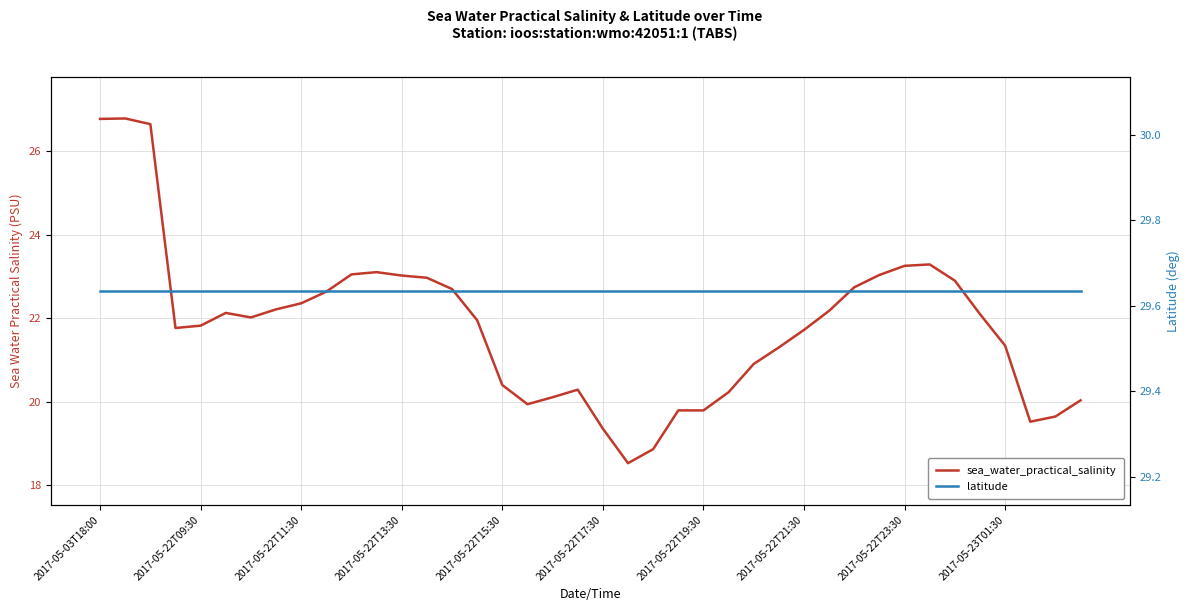

Reading left to right, transcribe all the data shown in this chart.

sea_water_practical_salinity: 26.8	26.8	26.6	21.8	21.8	22.1	22.0	22.2	22.4	22.6	23.0	23.1	23.0	23.0	22.7	21.9	20.4	19.9	20.1	20.3	19.4	18.5	18.9	19.8	19.8	20.2	20.9	21.3	21.7	22.2	22.7	23.0	23.3	23.3	22.9	22.1	21.3	19.5	19.6	20.0
latitude: 29.6	29.6	29.6	29.6	29.6	29.6	29.6	29.6	29.6	29.6	29.6	29.6	29.6	29.6	29.6	29.6	29.6	29.6	29.6	29.6	29.6	29.6	29.6	29.6	29.6	29.6	29.6	29.6	29.6	29.6	29.6	29.6	29.6	29.6	29.6	29.6	29.6	29.6	29.6	29.6